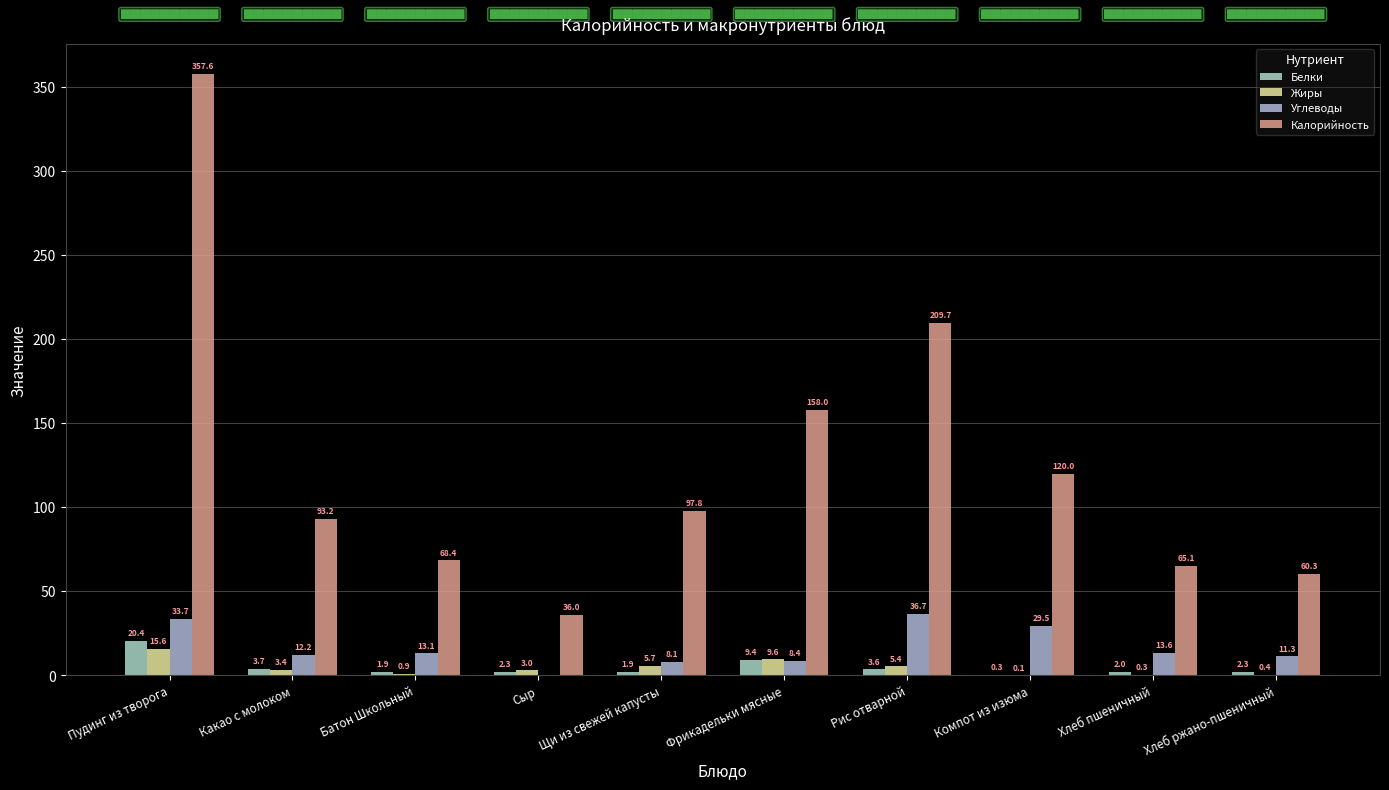

What is the difference between the highest and lowest values at Хлеб пшеничный?

64.8